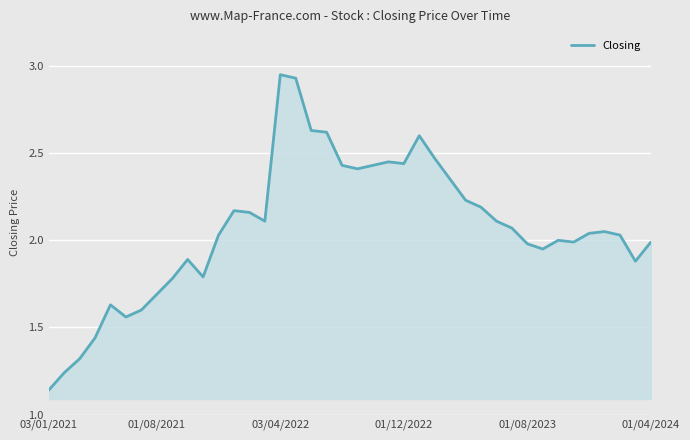

What is the difference between the maximum and minimum values?

1.8